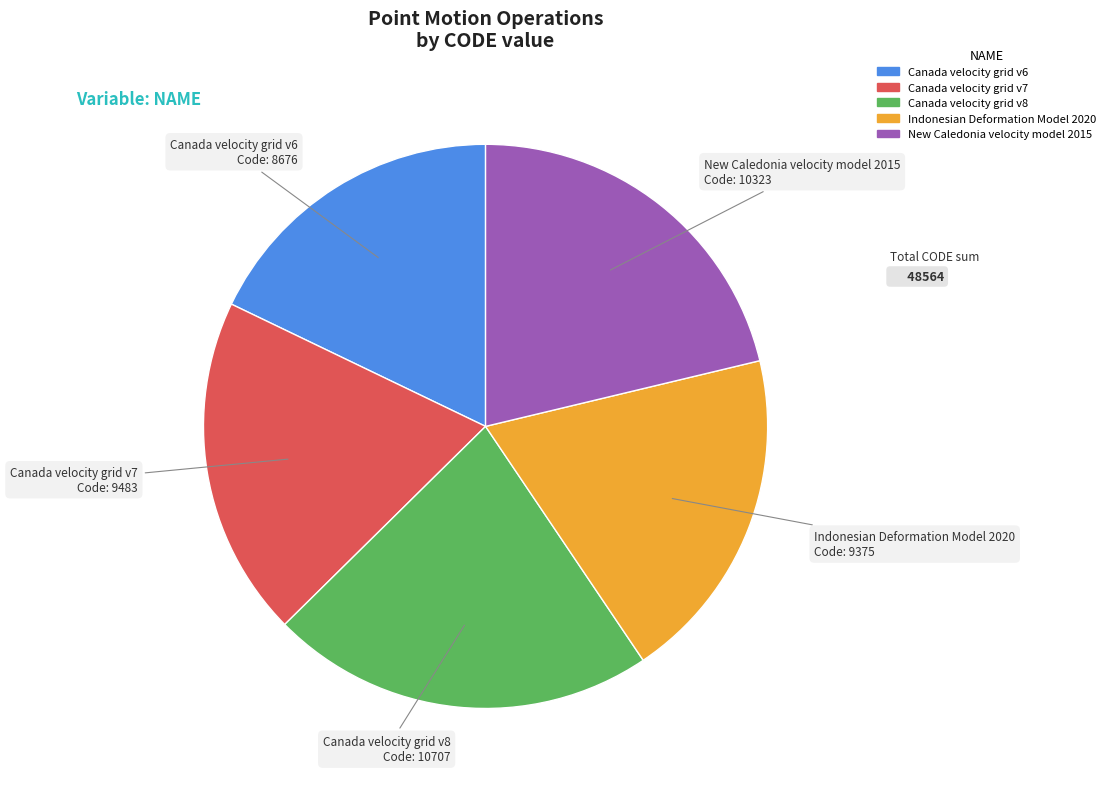

Is the sum of New Caledonia velocity model 2015 and Canada velocity grid v7 greater than half?

No